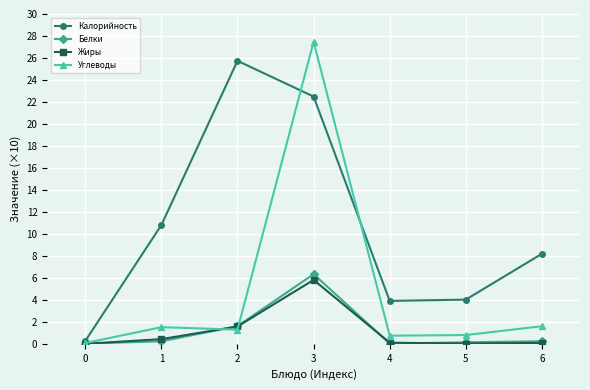

At which category is the sum across all series the highest?

3